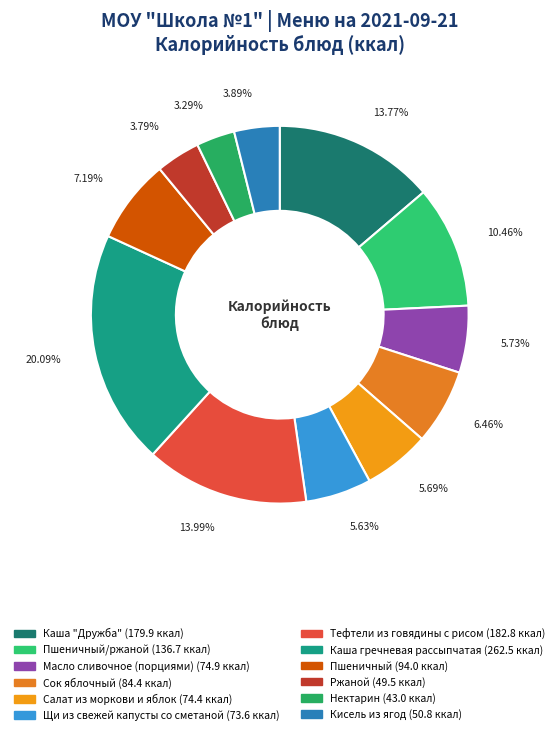

Count the number of slices in the pie.

12